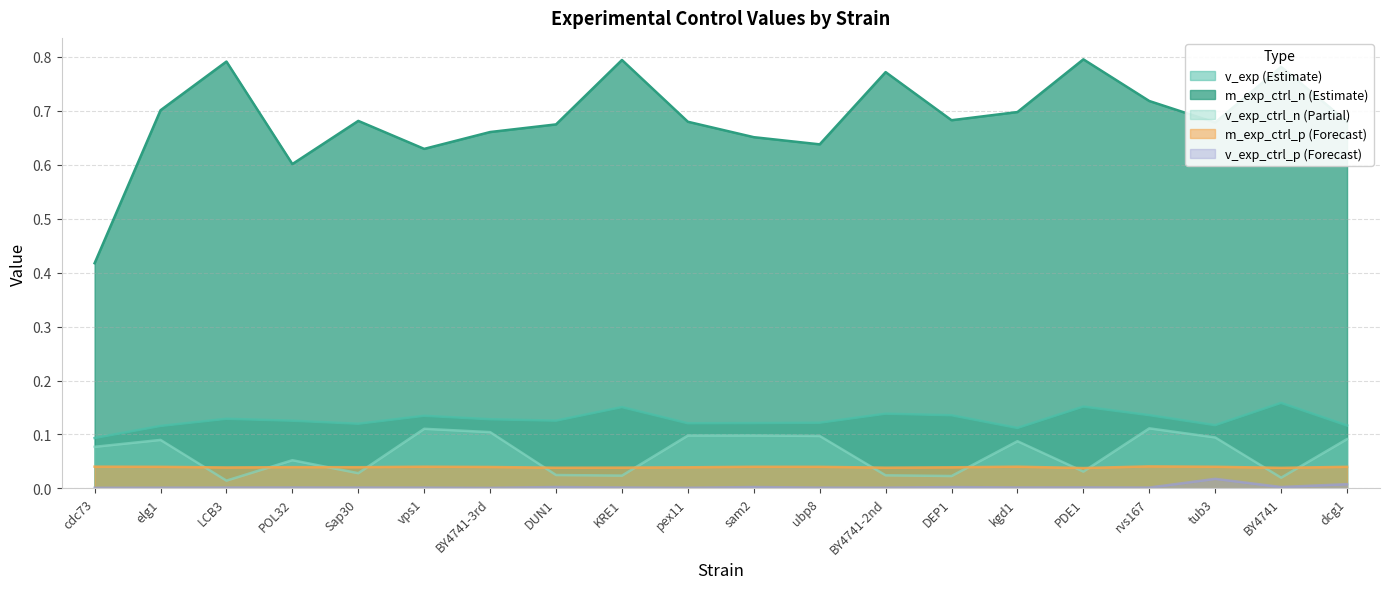

Reading left to right, list all the values displayed in this chart.

v_exp: 0.1	0.1	0.1	0.1	0.1	0.1	0.1	0.1	0.2	0.1	0.1	0.1	0.1	0.1	0.1	0.2	0.1	0.1	0.2	0.1
m_exp_ctrl_n: 0.4	0.7	0.8	0.6	0.7	0.6	0.7	0.7	0.8	0.7	0.7	0.6	0.8	0.7	0.7	0.8	0.7	0.7	0.8	0.7
v_exp_ctrl_n: 0.1	0.1	0.0	0.1	0.0	0.1	0.1	0.0	0.0	0.1	0.1	0.1	0.0	0.0	0.1	0.0	0.1	0.1	0.0	0.1
m_exp_ctrl_p: 0.0	0.0	0.0	0.0	0.0	0.0	0.0	0.0	0.0	0.0	0.0	0.0	0.0	0.0	0.0	0.0	0.0	0.0	0.0	0.0
v_exp_ctrl_p: 0.0	0.0	0.0	0.0	0.0	0.0	0.0	0.0	0.0	0.0	0.0	0.0	0.0	0.0	0.0	0.0	0.0	0.0	0.0	0.0